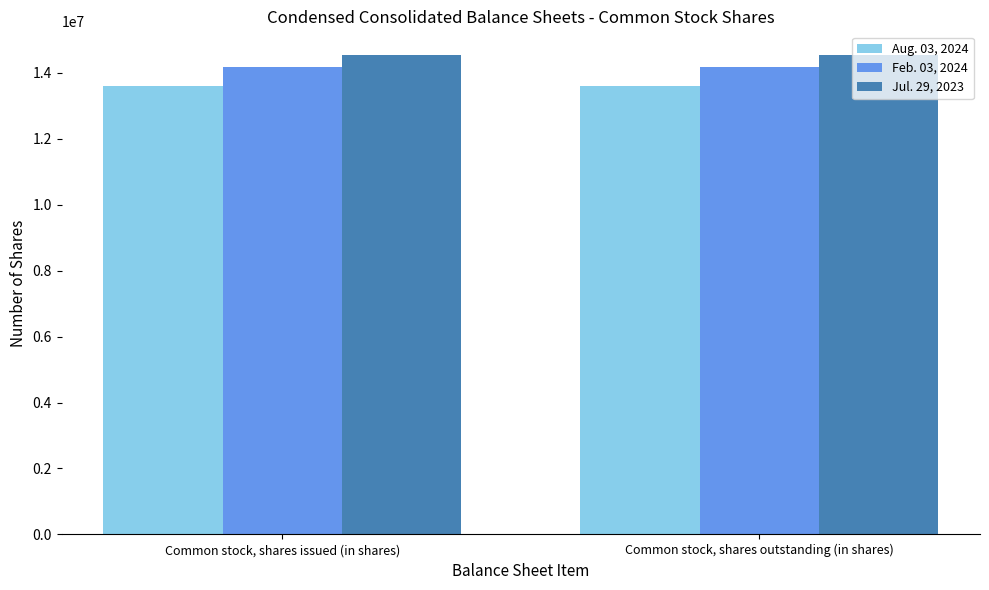

What are all the series names shown in the legend?

Aug. 03, 2024, Feb. 03, 2024, Jul. 29, 2023